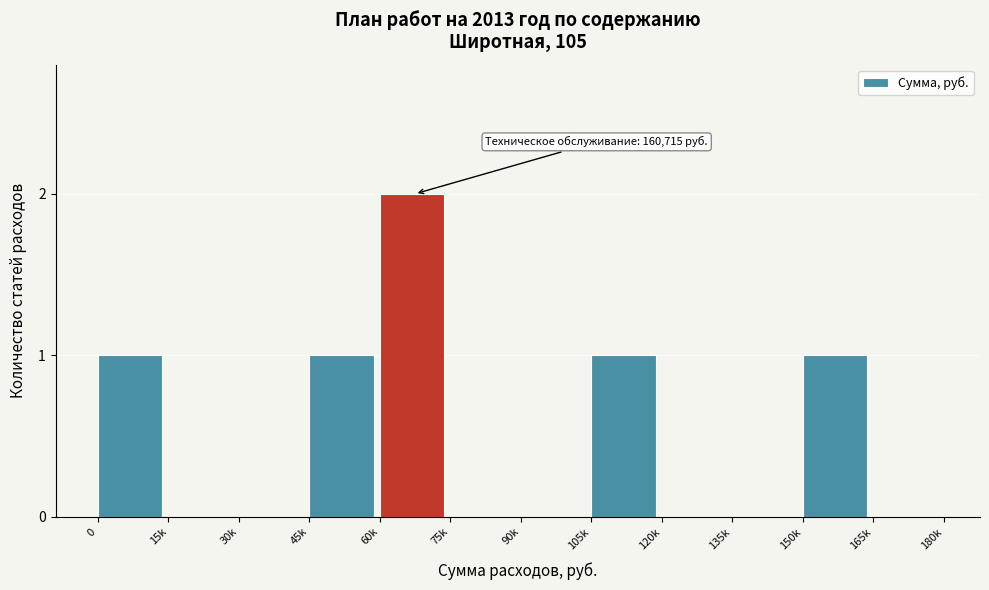

Reading left to right, extract all data points from this chart.

0=1	15k=0	30k=0	45k=1	60k=2	75k=0	90k=0	105k=1	120k=0	135k=0	150k=1	165k=0